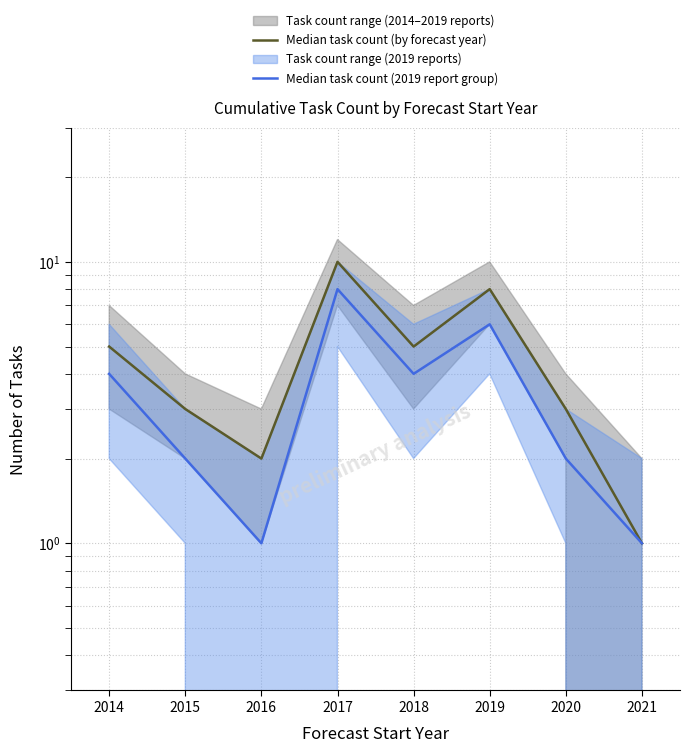

At which category does the chart reach its minimum across all series?

2021